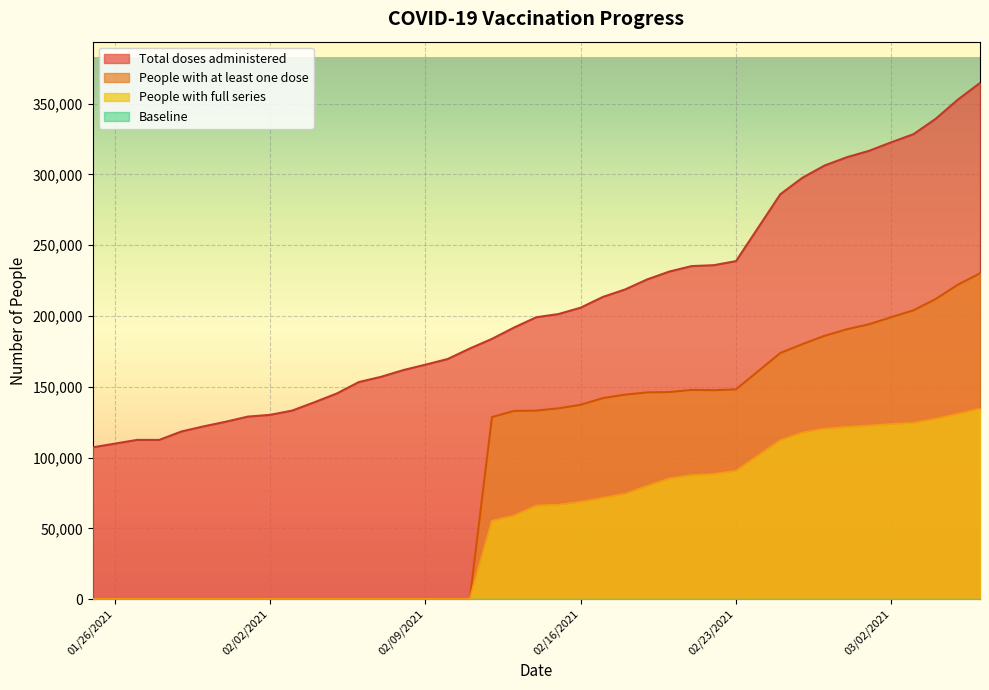

Which series changed the most between 2/1/2021 and 3/6/2021?

Total doses administered